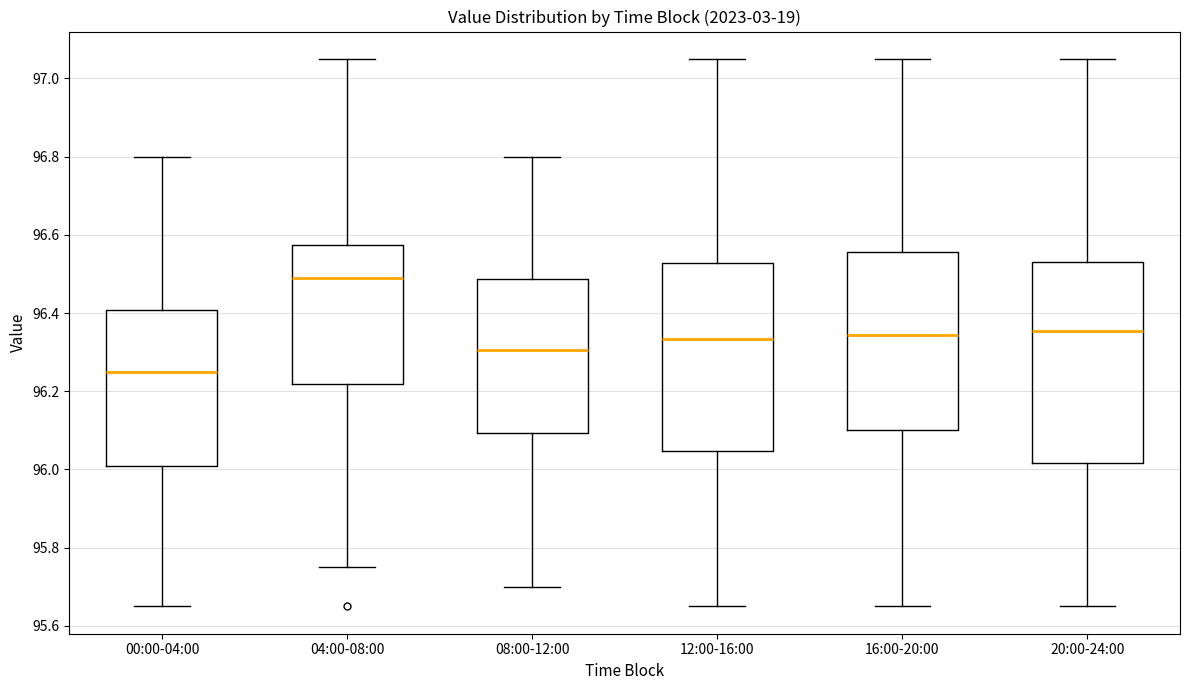

Reading left to right, transcribe this box plot: for each box, give where its median line is, the range the box spans, and where its two whiskers end, as read against the y-axis. The values are not printed on the chart, so give them approximately, as read against the axis.

00:00-04:00: median 96.26, box 96.02 to 96.40, whiskers 95.66 to 96.80
04:00-08:00: median 96.50, box 96.22 to 96.58, whiskers 95.76 to 97.06
08:00-12:00: median 96.30, box 96.10 to 96.48, whiskers 95.70 to 96.80
12:00-16:00: median 96.34, box 96.04 to 96.52, whiskers 95.66 to 97.06
16:00-20:00: median 96.34, box 96.10 to 96.56, whiskers 95.66 to 97.06
20:00-24:00: median 96.36, box 96.02 to 96.54, whiskers 95.66 to 97.06